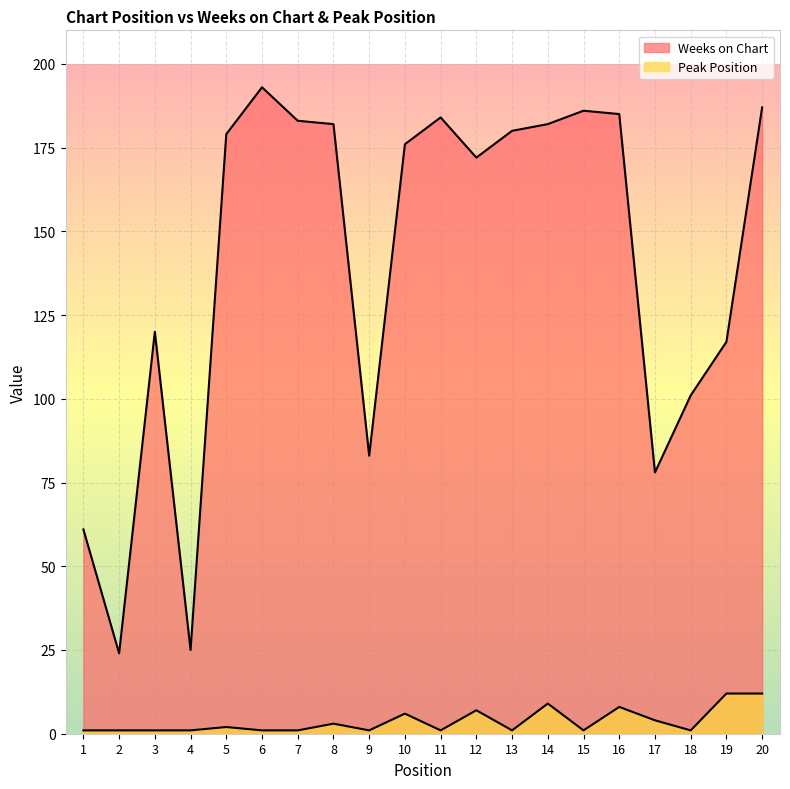

At which category does the chart reach its minimum across all series?

1